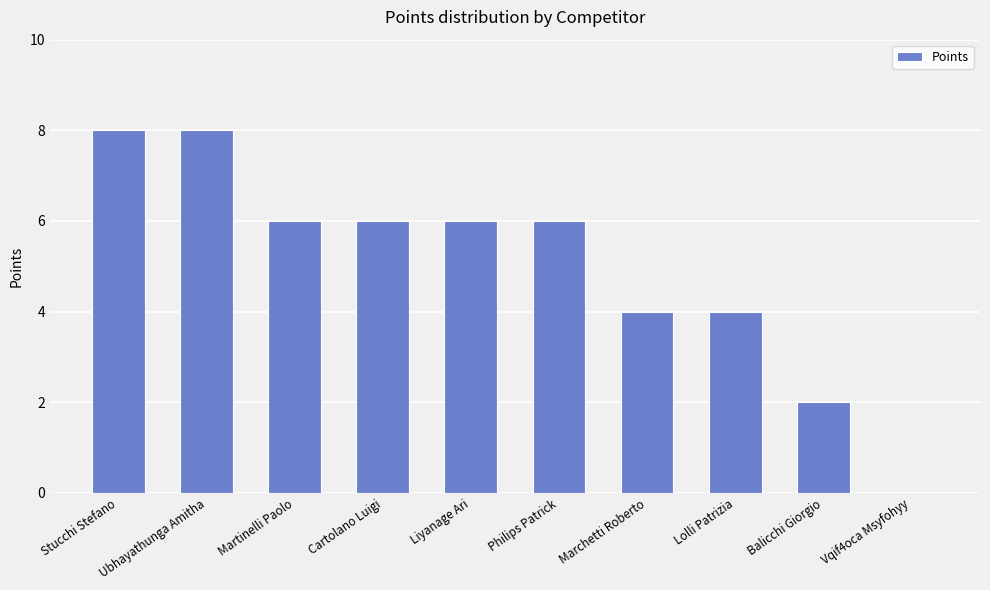

Is it true that the value at Philips Patrick is 6?

True